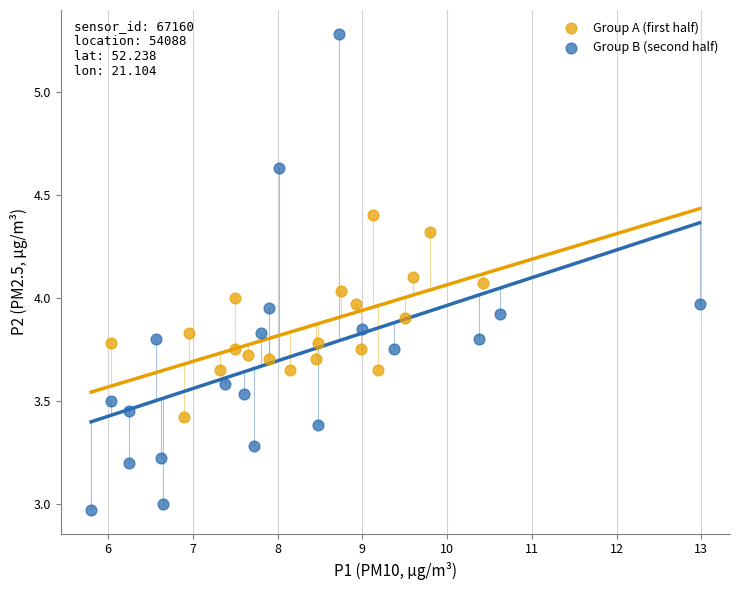

Which series contains the lowest Y value?

Group B (second half)